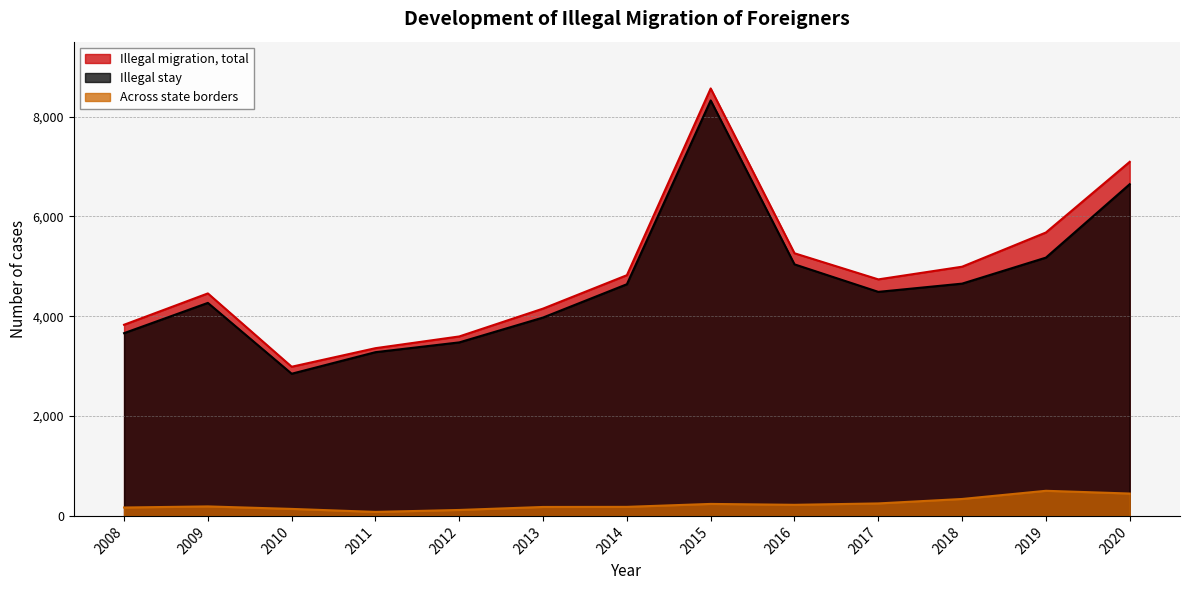

Is the value of Illegal stay at 2010 greater than the value of Illegal migration, total at 2015?

No